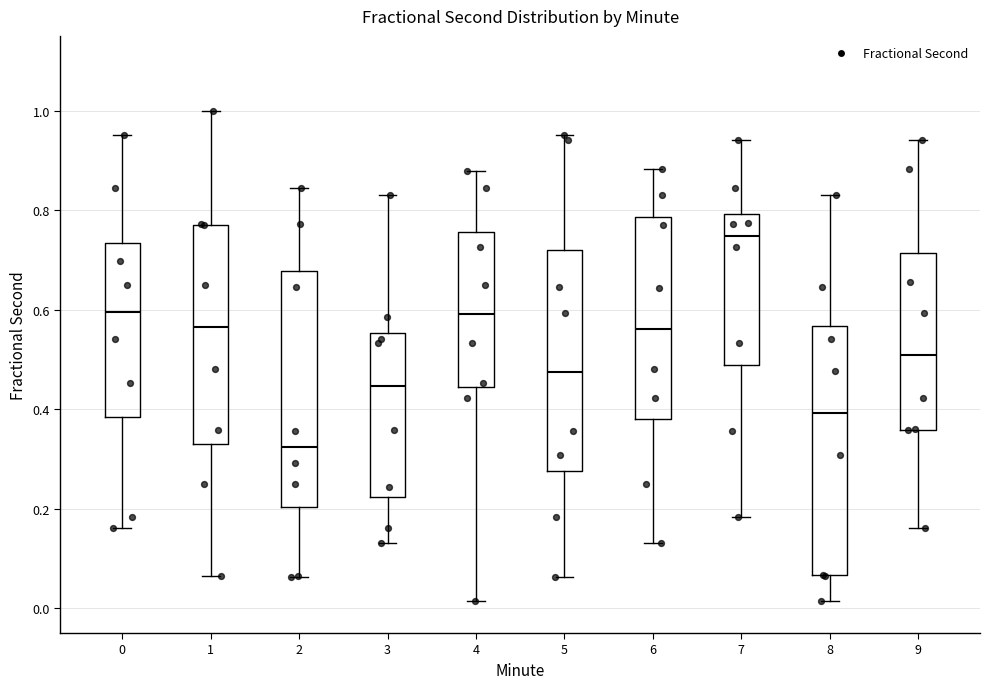

Reading left to right, transcribe this box plot: for each box, give where its median line is, the range the box spans, and where its two whiskers end, as read against the y-axis. The values are not printed on the chart, so give them approximately, as read against the axis.

0: median 0.60, box 0.38 to 0.74, whiskers 0.16 to 0.96
1: median 0.56, box 0.34 to 0.78, whiskers 0.06 to 1.00
2: median 0.32, box 0.20 to 0.68, whiskers 0.06 to 0.84
3: median 0.44, box 0.22 to 0.56, whiskers 0.14 to 0.84
4: median 0.60, box 0.44 to 0.76, whiskers 0.02 to 0.88
5: median 0.48, box 0.28 to 0.72, whiskers 0.06 to 0.96
6: median 0.56, box 0.38 to 0.78, whiskers 0.14 to 0.88
7: median 0.74, box 0.48 to 0.80, whiskers 0.18 to 0.94
8: median 0.40, box 0.06 to 0.56, whiskers 0.02 to 0.84
9: median 0.50, box 0.36 to 0.72, whiskers 0.16 to 0.94